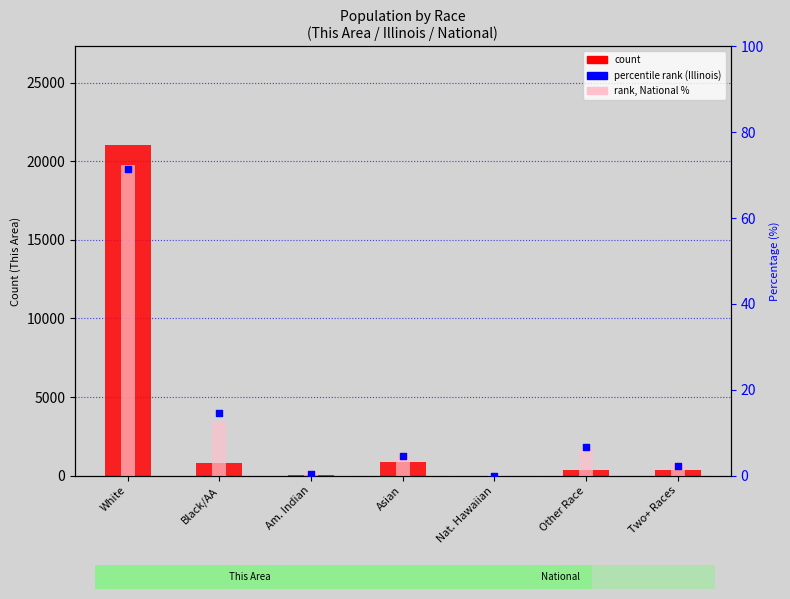

Is the value of percentile rank (Illinois) at Other Race greater than the value of count (This Area) at Two+ Races?

No